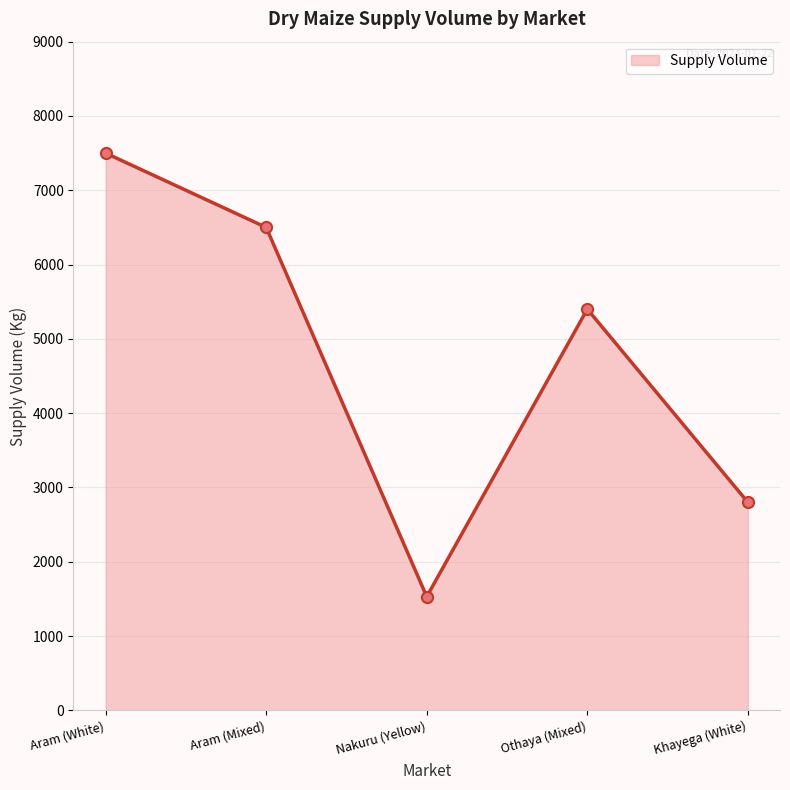

How many data points are less than 5400?

2